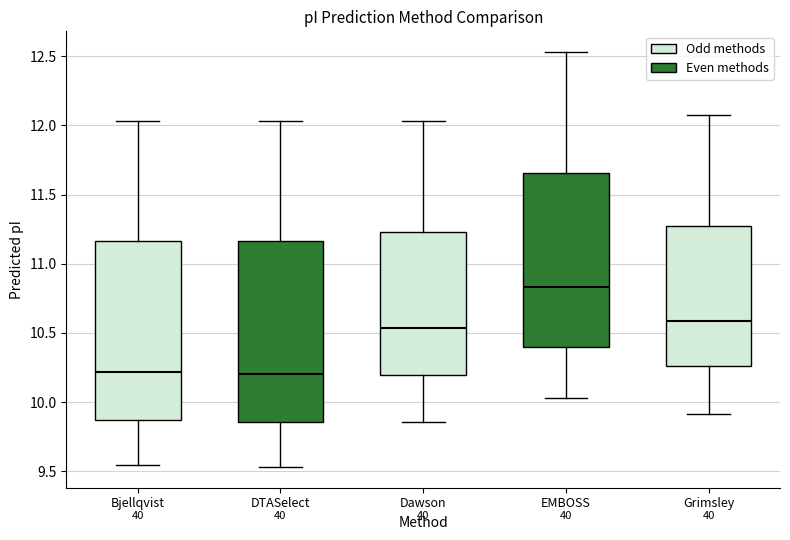

Reading left to right, transcribe this box plot: for each box, give where its median line is, the range the box spans, and where its two whiskers end, as read against the y-axis. The values are not printed on the chart, so give them approximately, as read against the axis.

Bjellqvist: median 10.20, box 9.85 to 11.15, whiskers 9.55 to 12.05
DTASelect: median 10.20, box 9.85 to 11.15, whiskers 9.55 to 12.05
Dawson: median 10.55, box 10.20 to 11.25, whiskers 9.85 to 12.05
EMBOSS: median 10.85, box 10.40 to 11.65, whiskers 10.05 to 12.55
Grimsley: median 10.60, box 10.25 to 11.30, whiskers 9.90 to 12.10